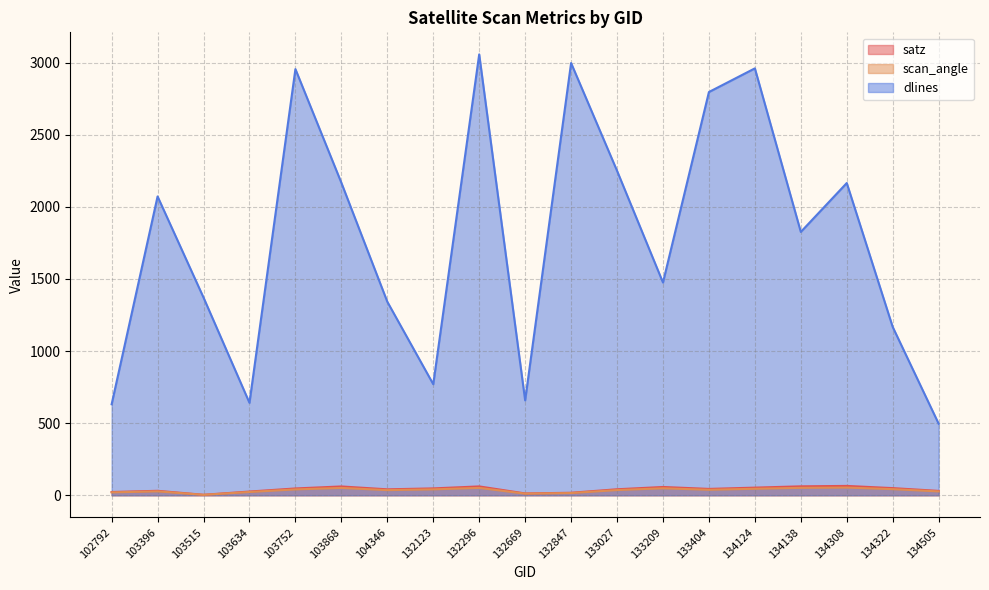

True or false: scan_angle has more than 0 points higher than both neighbors.

True